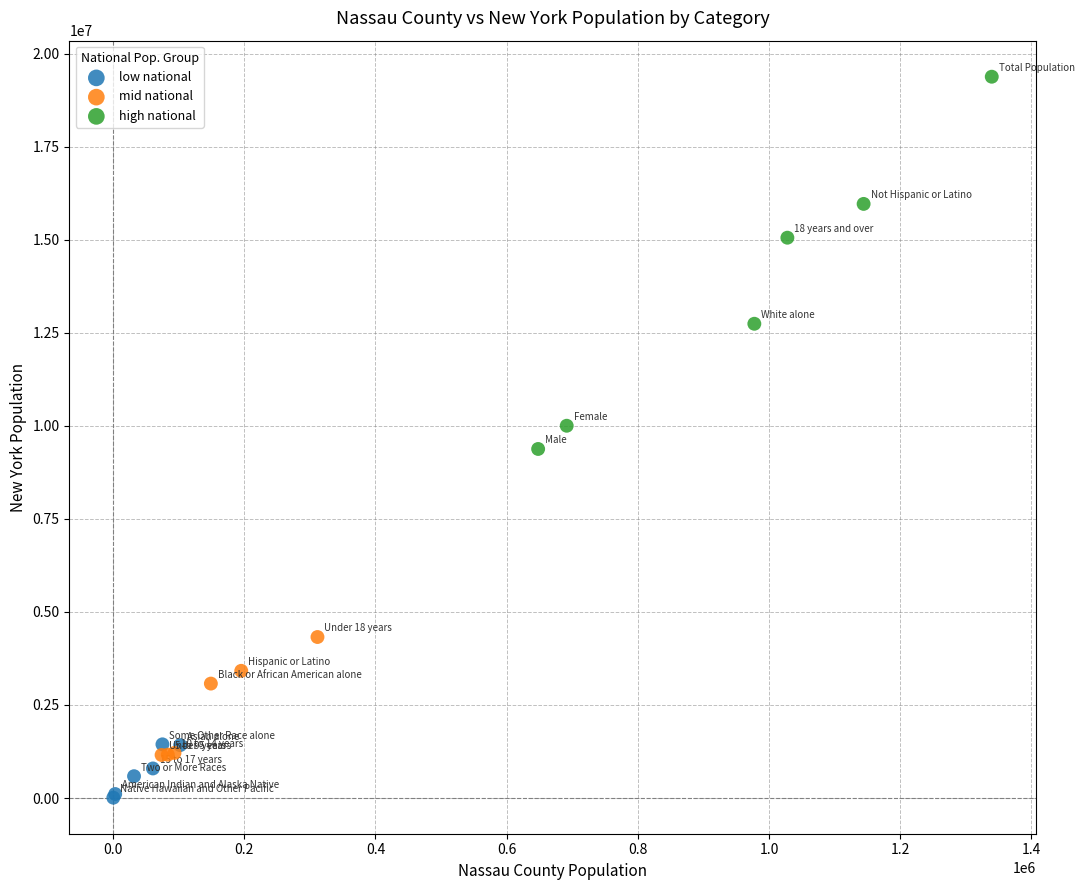

Which series has the widest spread of Y values?

high national